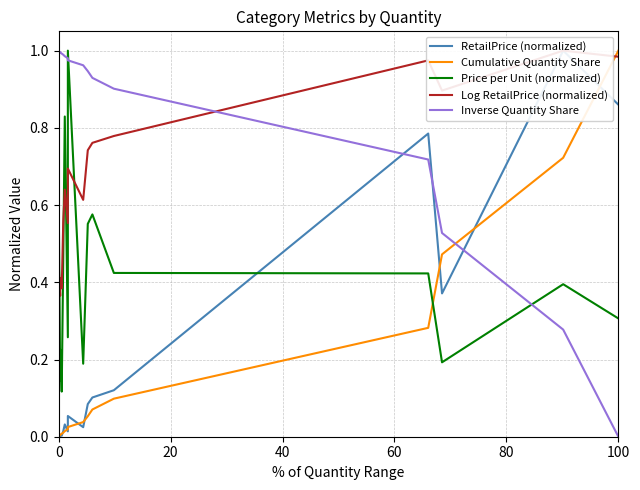

Is it true that Log RetailPrice (normalized) equals 1.0 at 10?

False